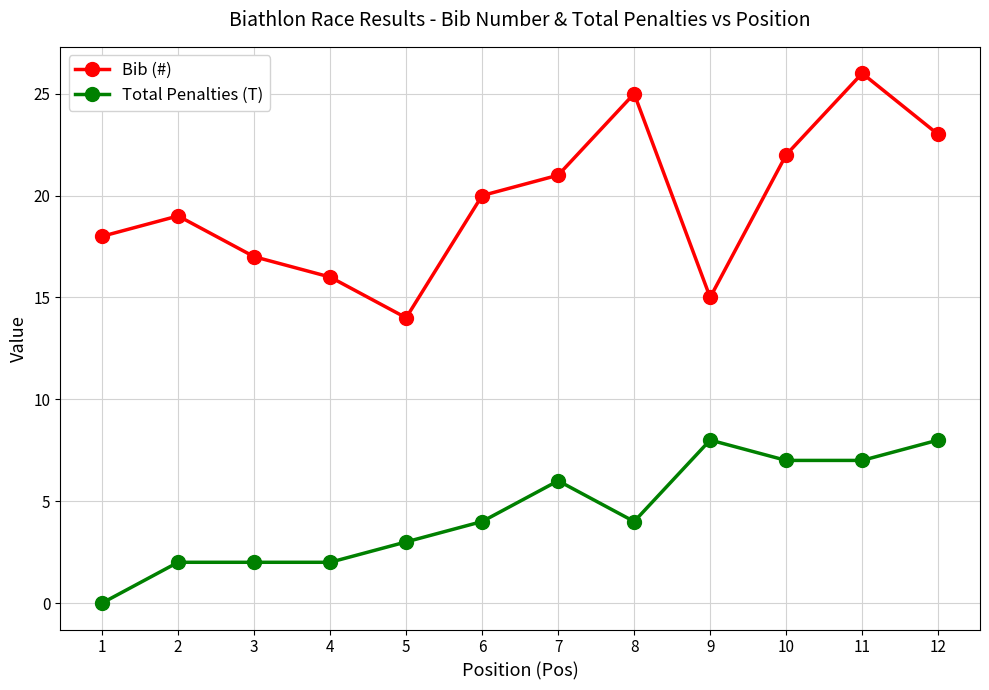

What is the spread (max minus min) of values at 12?

15